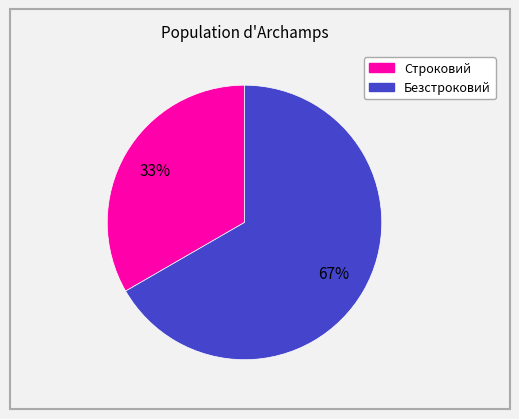

The Строковий slice represents 28% of the pie. True or false?

False